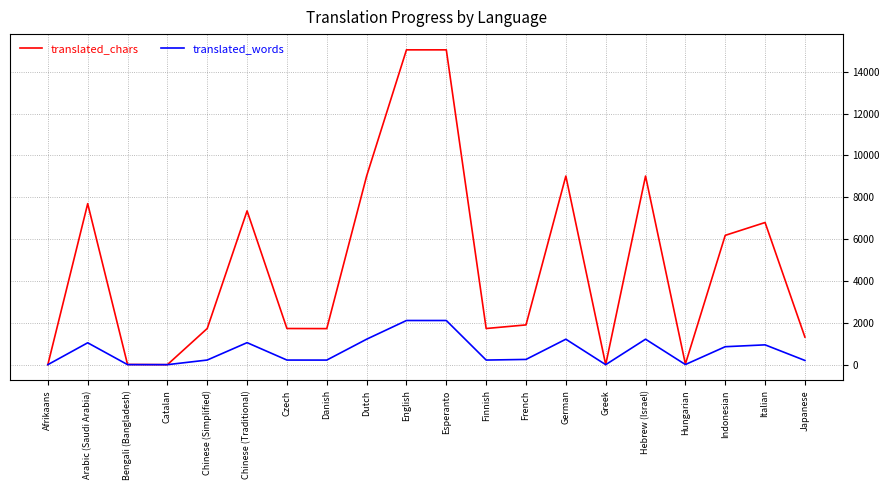

True or false: translated_words has a value of 671 at Hebrew (Israel).

False